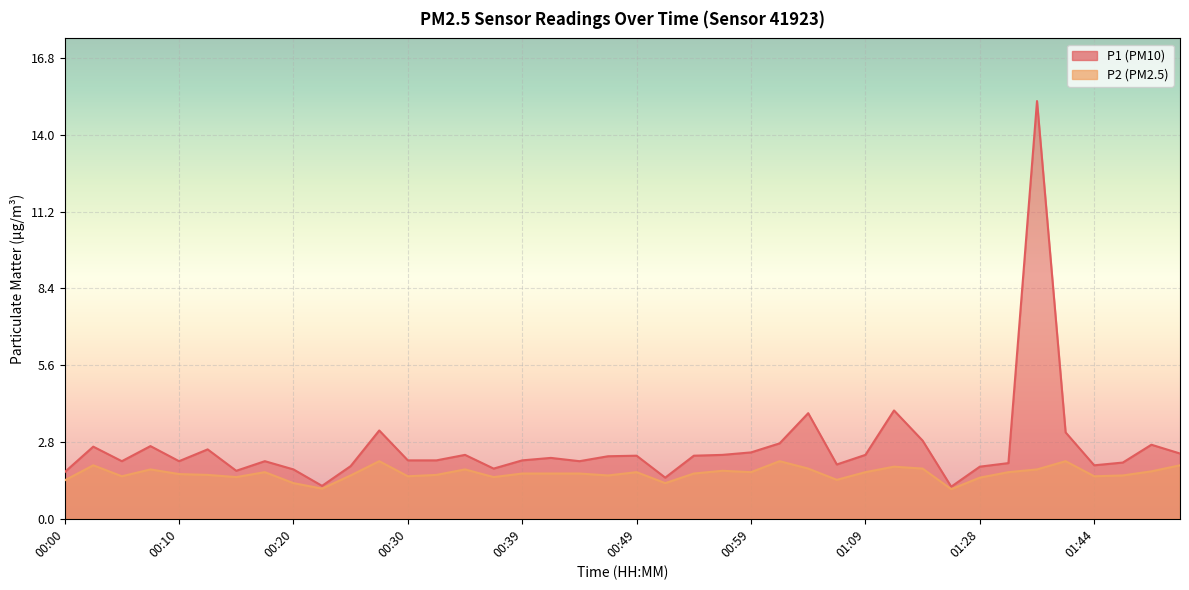

Reading left to right, extract all data points from this chart.

P1: 00:00=1.7	00:03=2.6	00:05=2.1	00:08=2.6	00:10=2.1	00:13=2.5	00:15=1.8	00:17=2.1	00:20=1.8	00:22=1.2	00:25=1.9	00:27=3.2	00:30=2.1	00:32=2.1	00:35=2.3	00:37=1.8	00:39=2.1	00:42=2.2	00:44=2.1	00:47=2.3	00:49=2.3	00:52=1.5	00:54=2.3	00:56=2.3	00:59=2.4	01:01=2.8	01:04=3.9	01:06=2.0	01:09=2.3	01:14=4.0	01:20=2.9	01:25=1.2	01:28=1.9	01:30=2.0	01:33=15.2	01:36=3.1	01:44=1.9	01:46=2.0	01:52=2.7	01:55=2.4
P2: 00:00=1.4	00:03=1.9	00:05=1.6	00:08=1.8	00:10=1.6	00:13=1.6	00:15=1.5	00:17=1.7	00:20=1.3	00:22=1.1	00:25=1.6	00:27=2.1	00:30=1.6	00:32=1.6	00:35=1.8	00:37=1.5	00:39=1.6	00:42=1.6	00:44=1.6	00:47=1.6	00:49=1.7	00:52=1.3	00:54=1.6	00:56=1.8	00:59=1.7	01:01=2.1	01:04=1.8	01:06=1.4	01:09=1.7	01:14=1.9	01:20=1.8	01:25=1.1	01:28=1.5	01:30=1.7	01:33=1.8	01:36=2.1	01:44=1.6	01:46=1.6	01:52=1.7	01:55=1.9